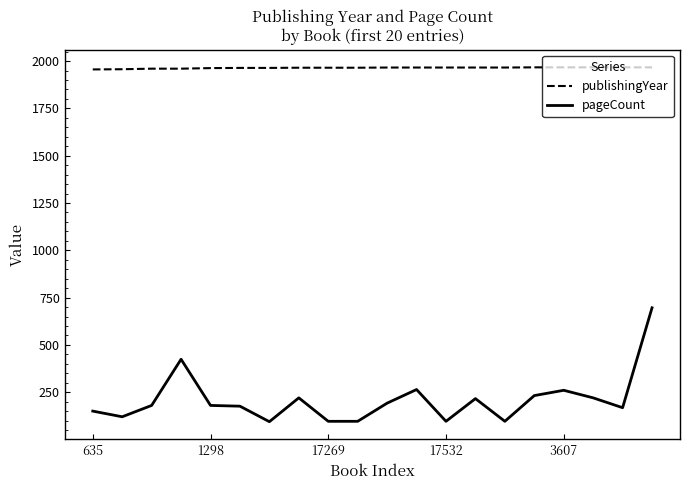

What is the maximum value shown in the chart?

1967